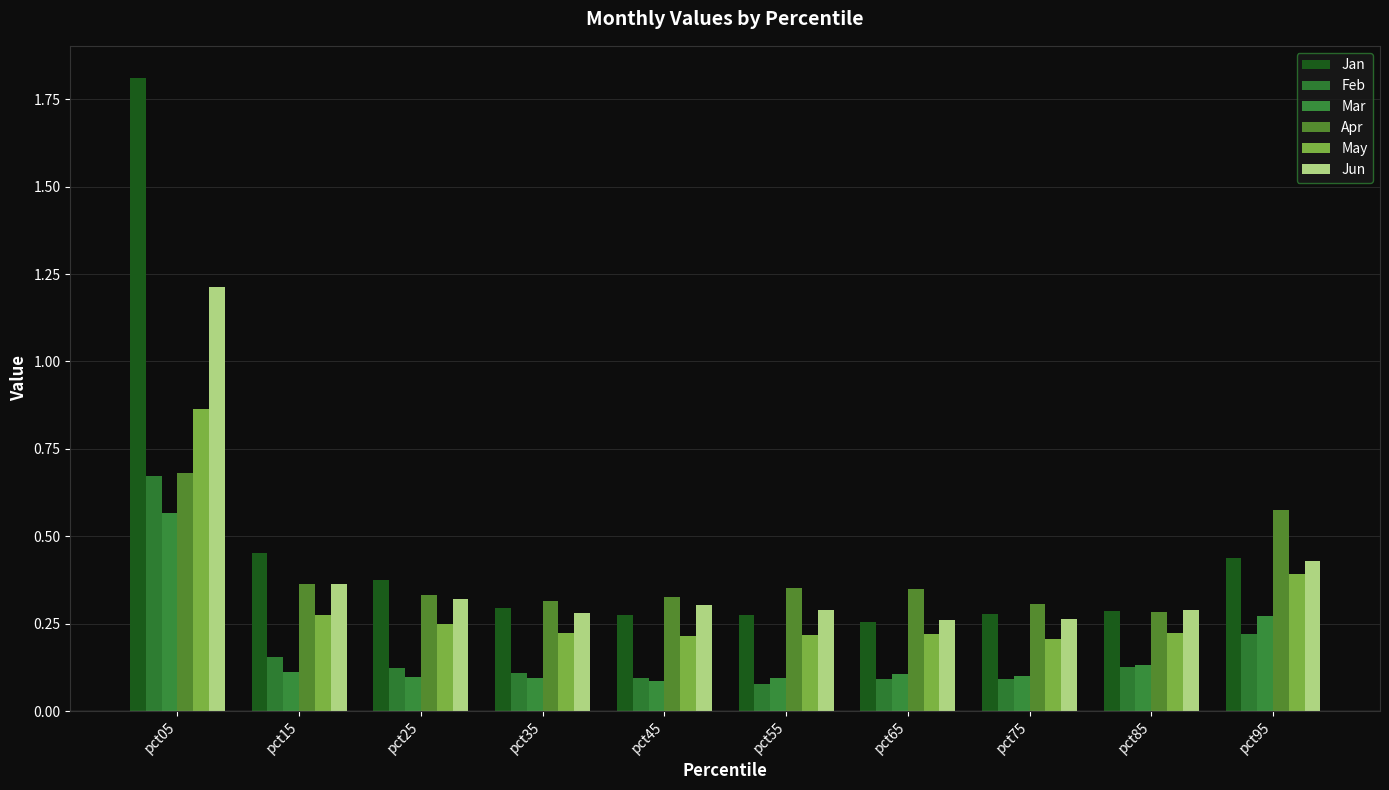

What is the total value across all series at pct45?

1.3